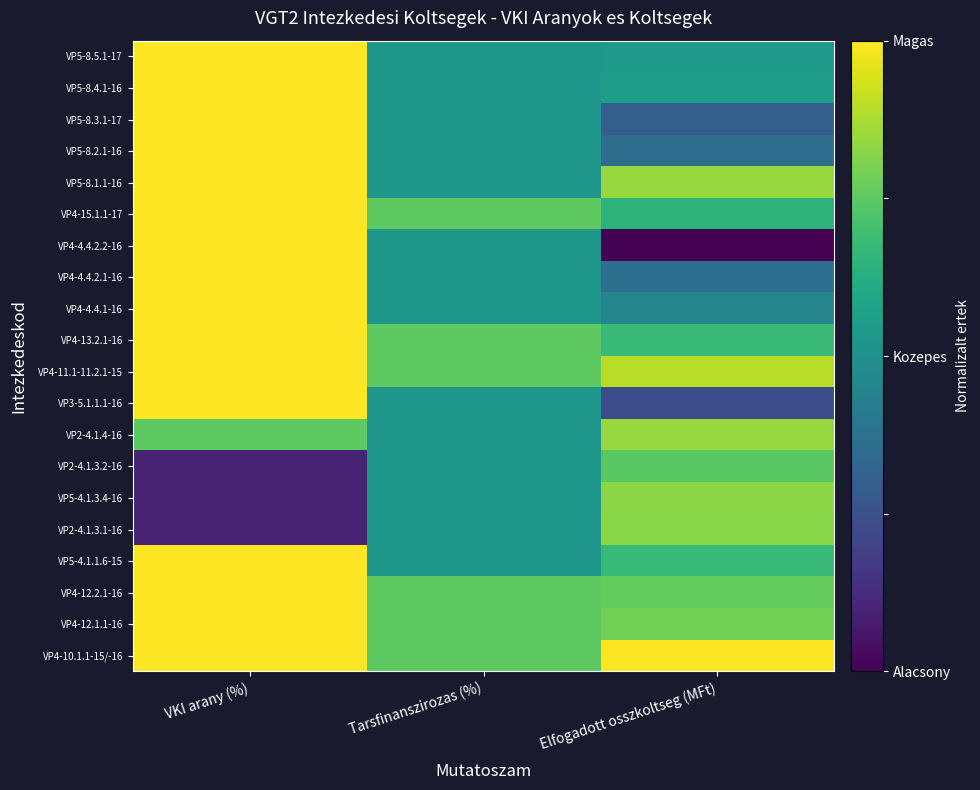

What is the spread (max minus min) of values at Elfogadott osszkoltseg (MFt)?

1.0